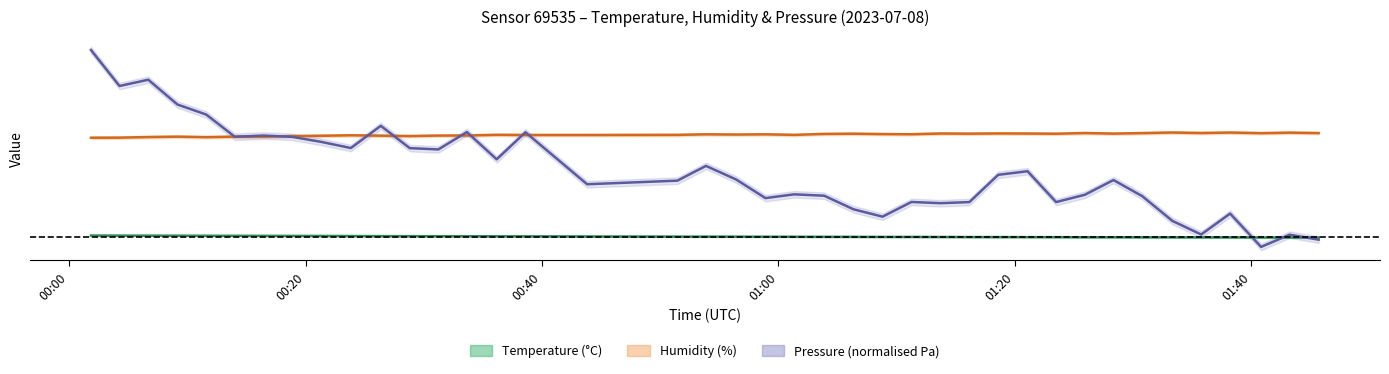

What is the lowest value of the pressure series?

20.0